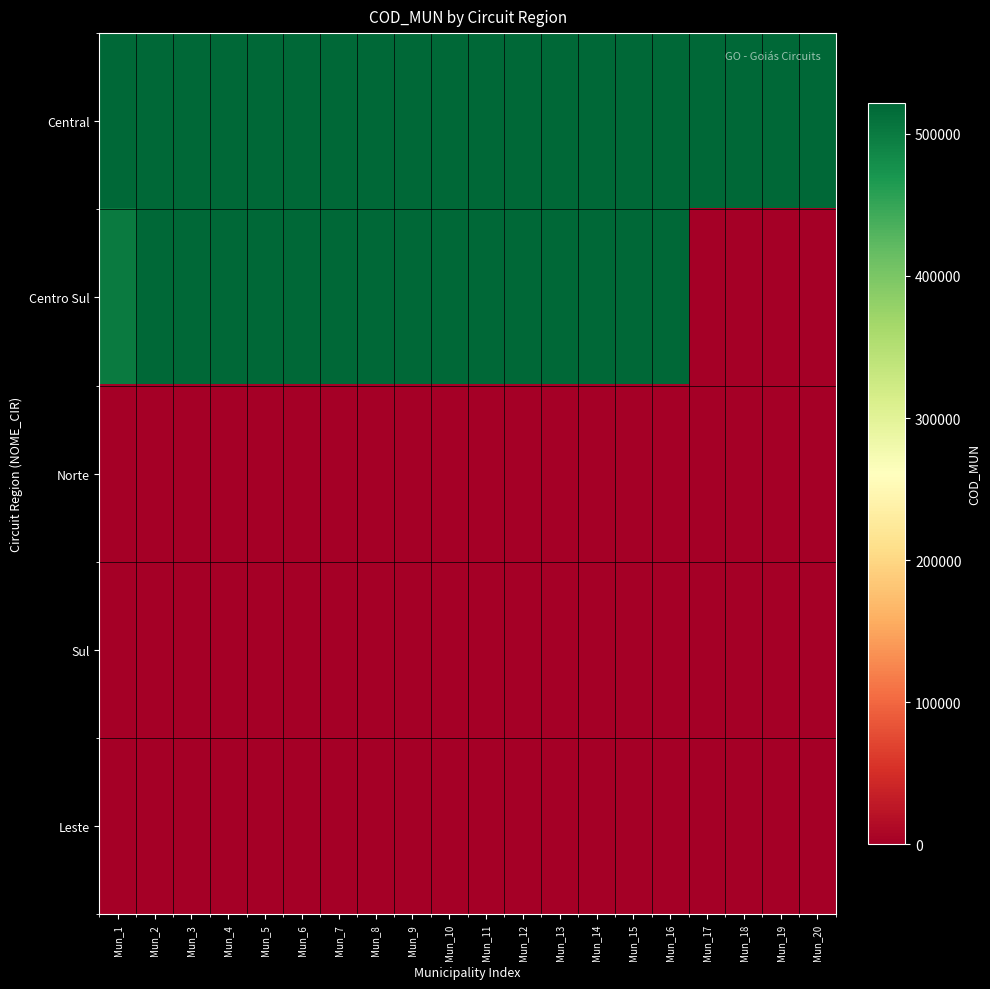

Count the number of data series in this chart.

5